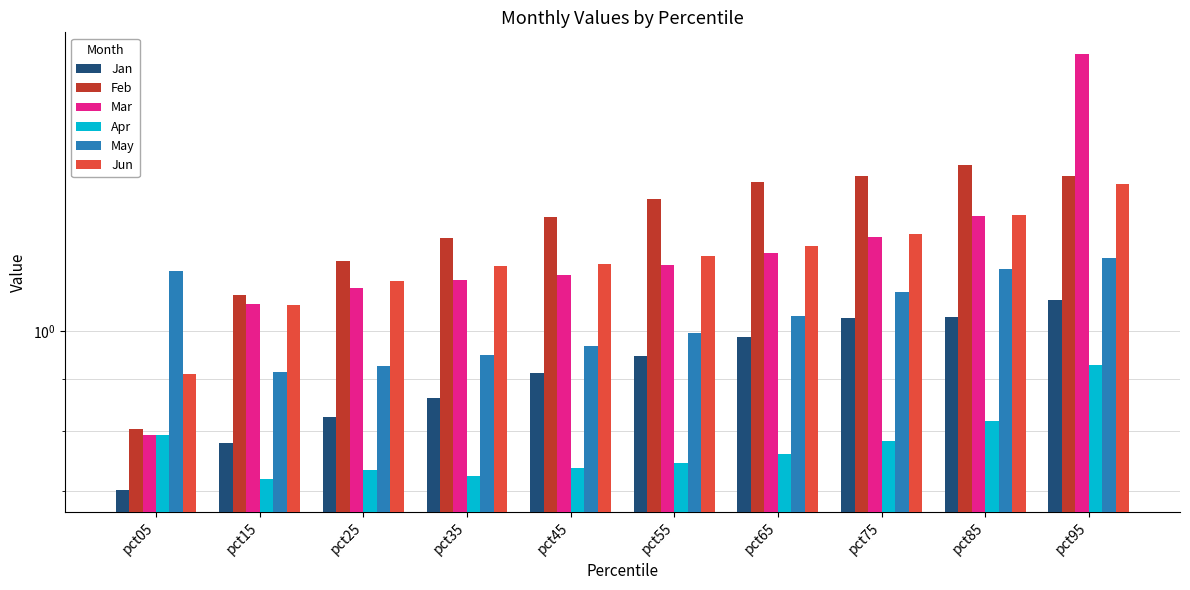

What is the value of the Mar bar at the 3rd from the left?

1.1